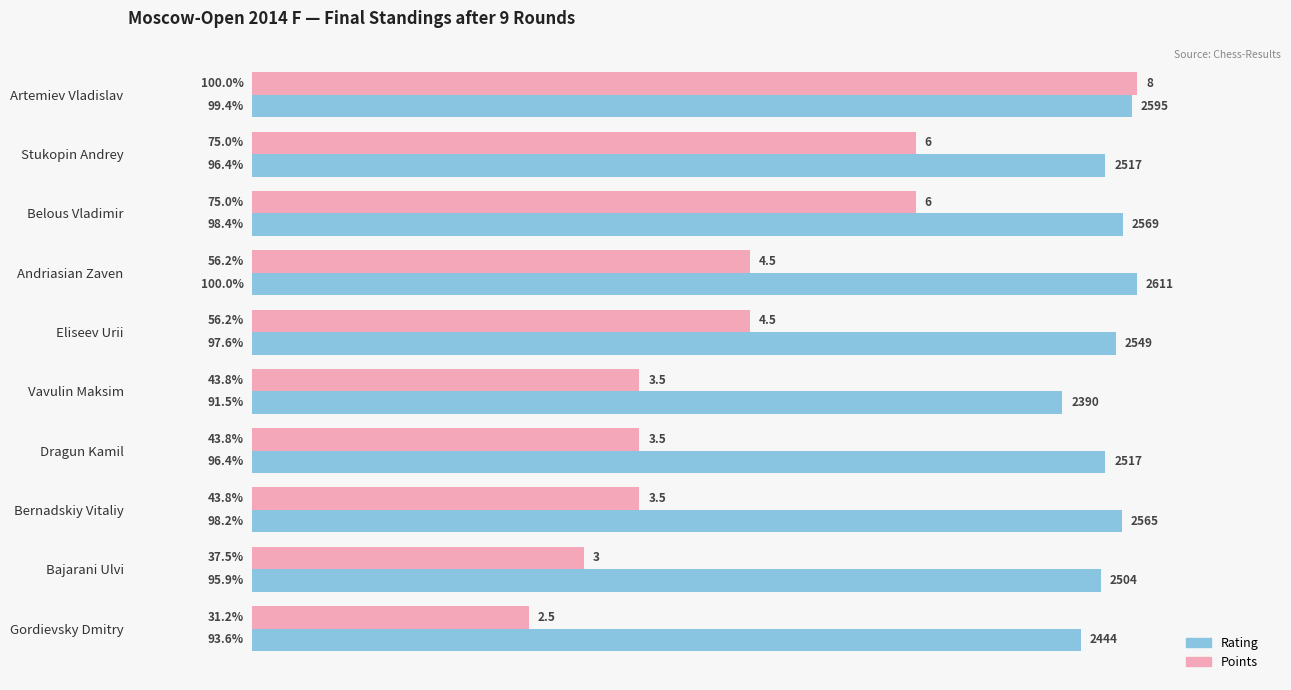

Which category has the lowest value in the Points series?

Gordievsky Dmitry